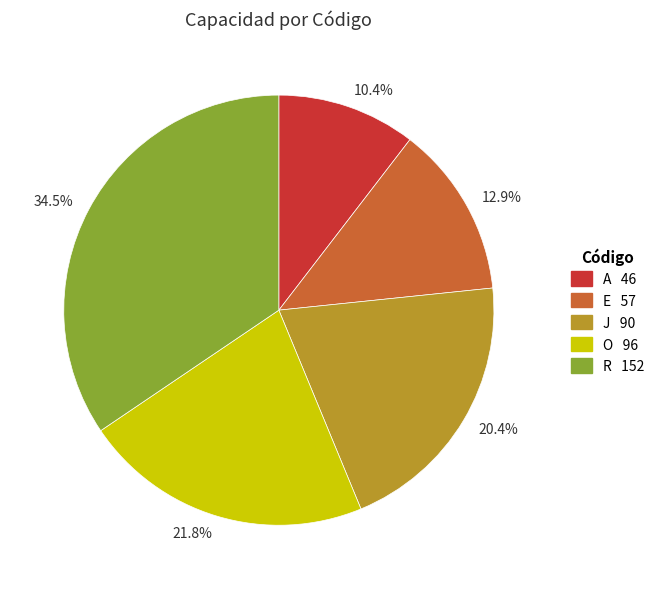

Rank the categories by value from lowest to highest.

10.4%, 12.9%, 20.4%, 21.8%, 34.5%